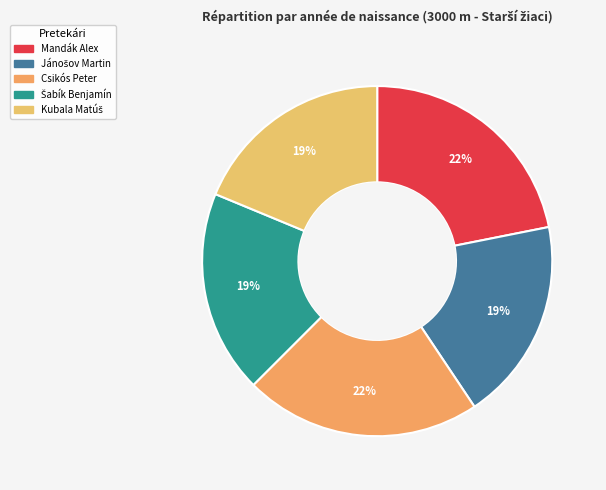

What percentage is the Kubala Matúš slice, to the nearest percent?

19%